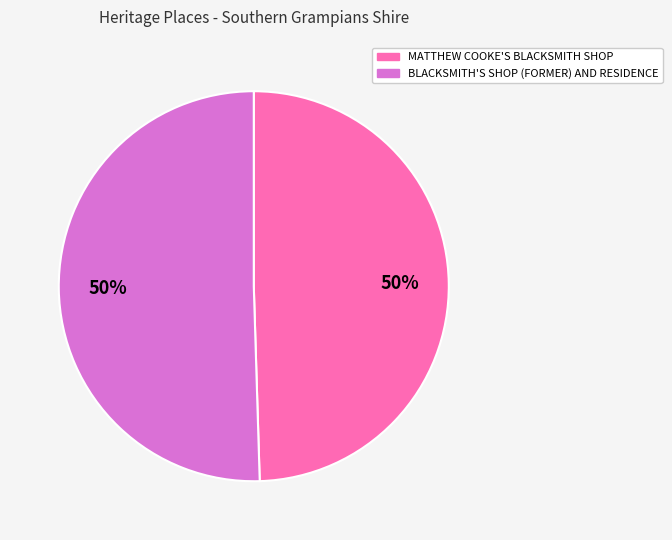

To the nearest percent, what portion does MATTHEW COOKE'S BLACKSMITH SHOP represent?

50%